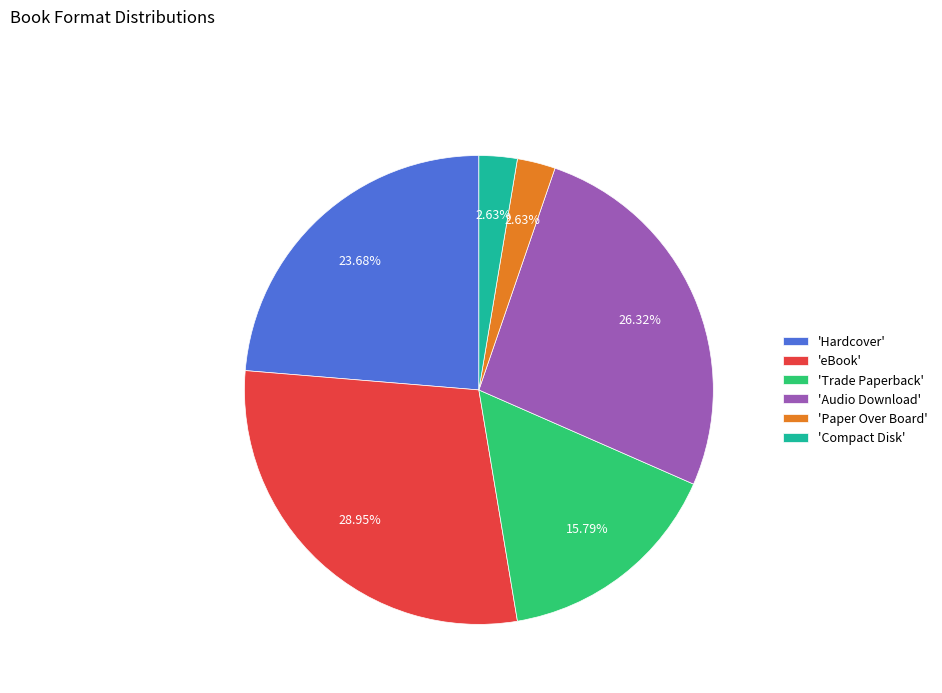

How many slices are in this pie chart?

6